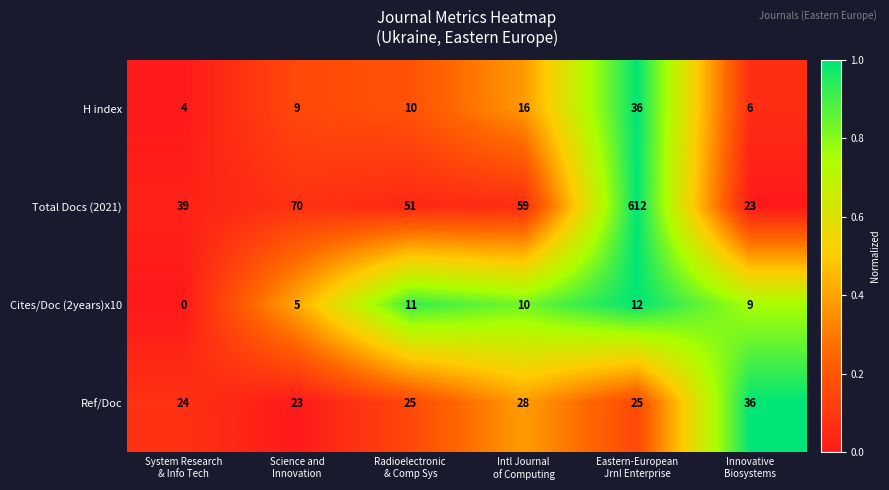

What is the average value of the Total Docs (2021) series?

142